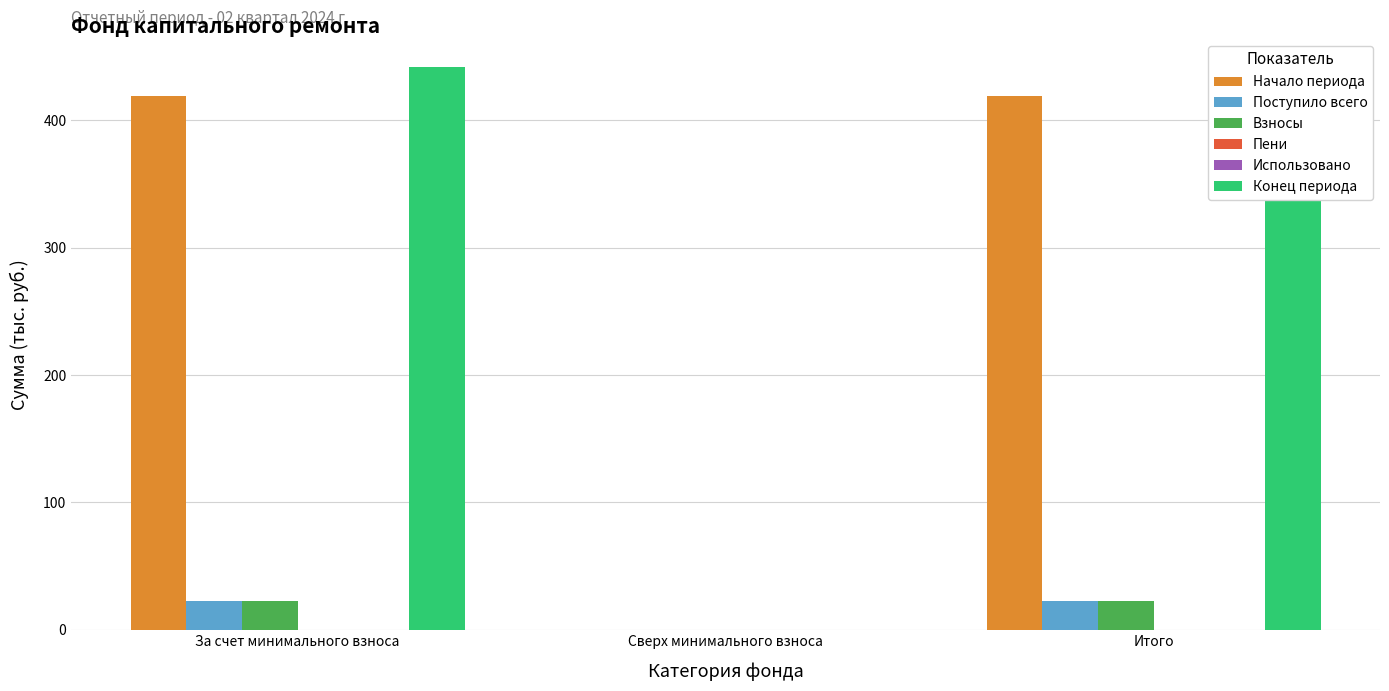

How many data points in Взносы are above 22?

2